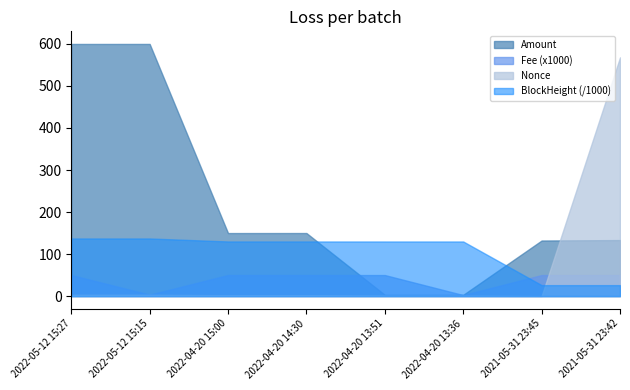

What is the sum of all Amount values?

1771.3